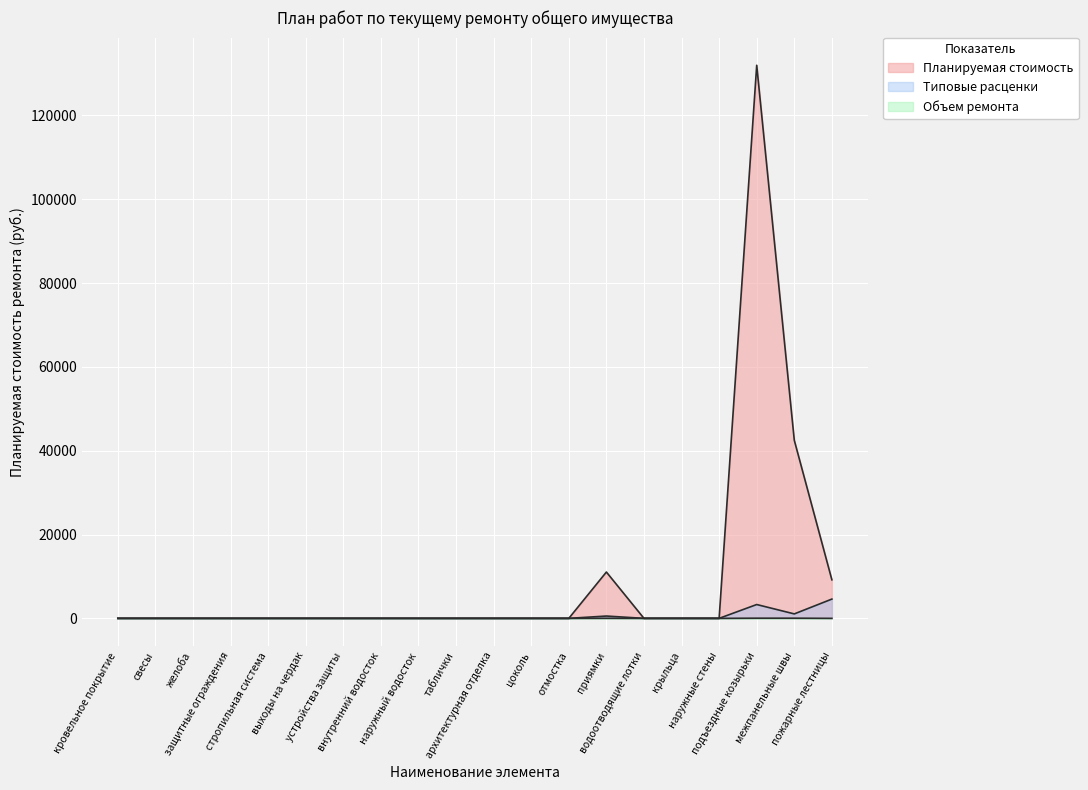

True or false: Объем ремонта and Планируемая стоимость intersect in this chart.

False